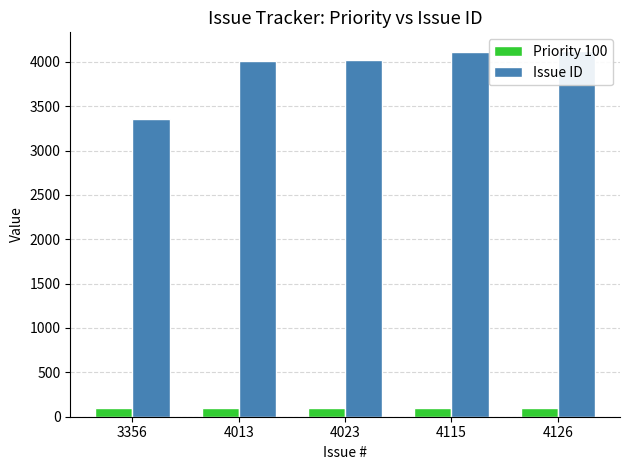

What is the value of the Issue ID bar at the 1st from the left?

3356